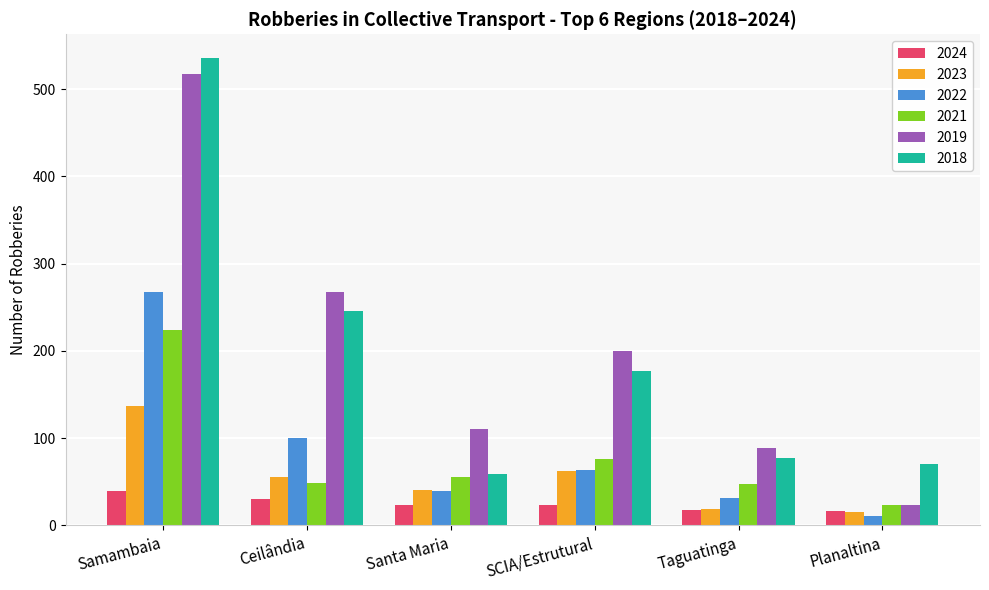

How many values in the 2018 series are below 177?

3